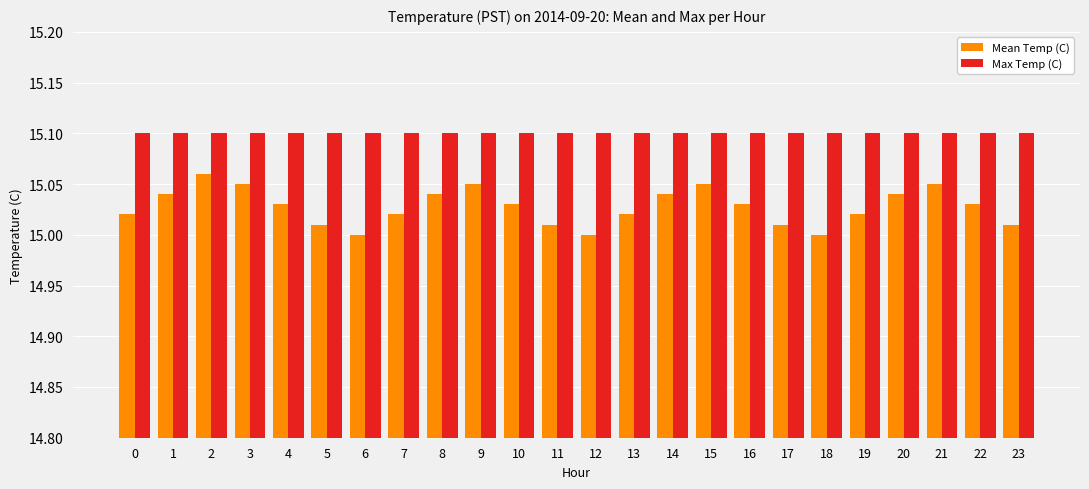

What is the difference between the highest and lowest values at 13?

0.1